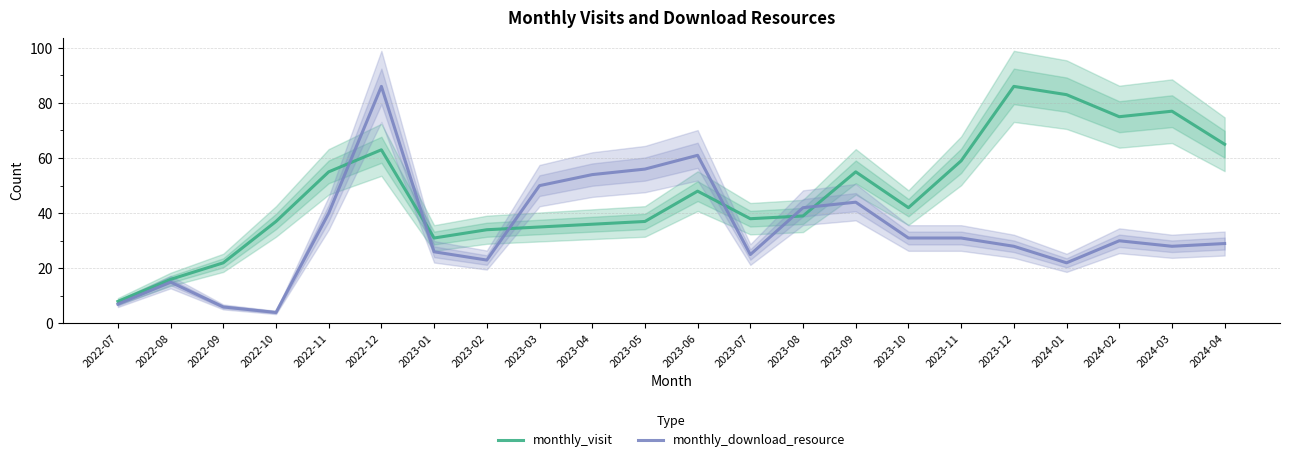

What is the label of the 1st point from the left?

2022-07